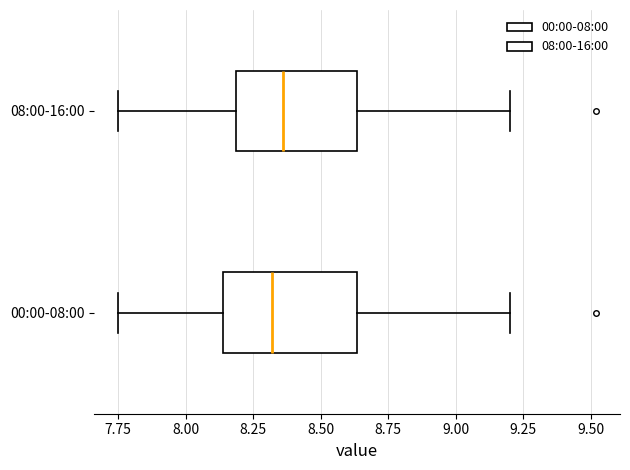

Which box is the widest, from its left edge to its right edge?

00:00-08:00